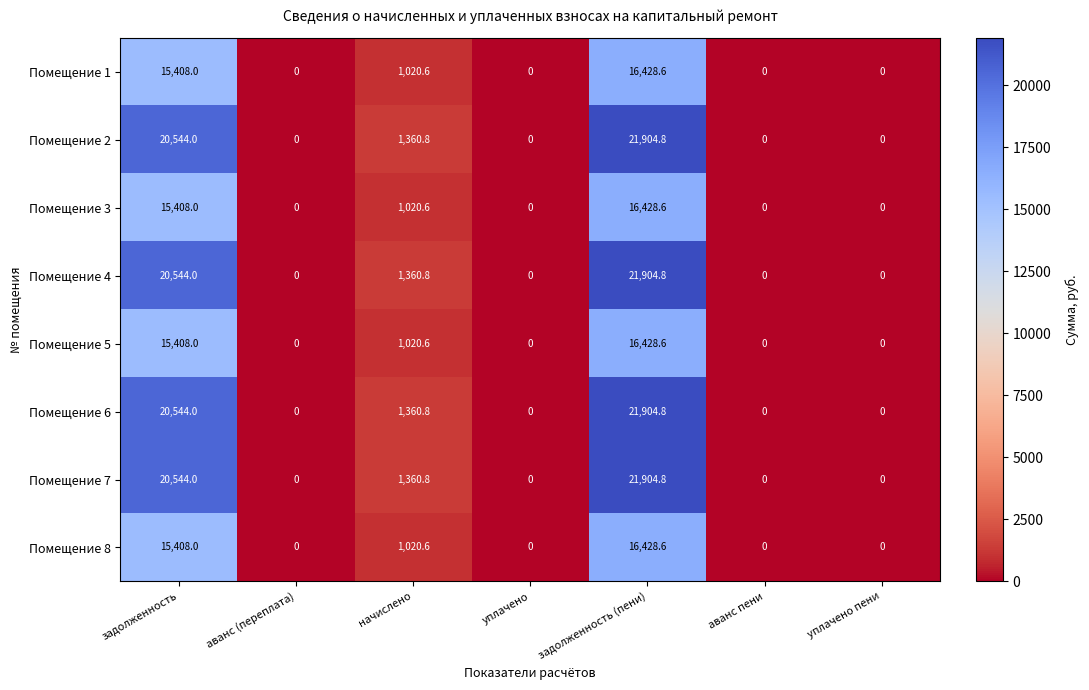

What is the total value across all series at задолженность (пени)?

153333.6